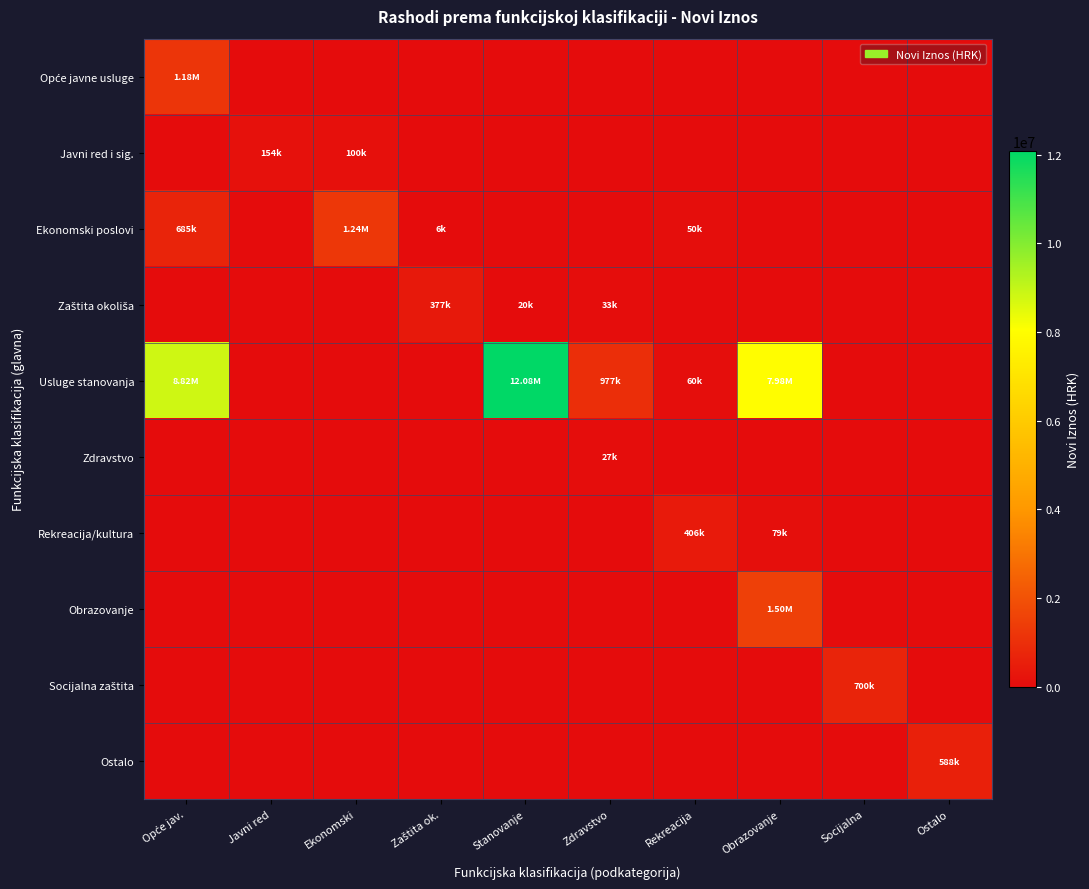

What is the total value across all series at Socijalna?

700000.0